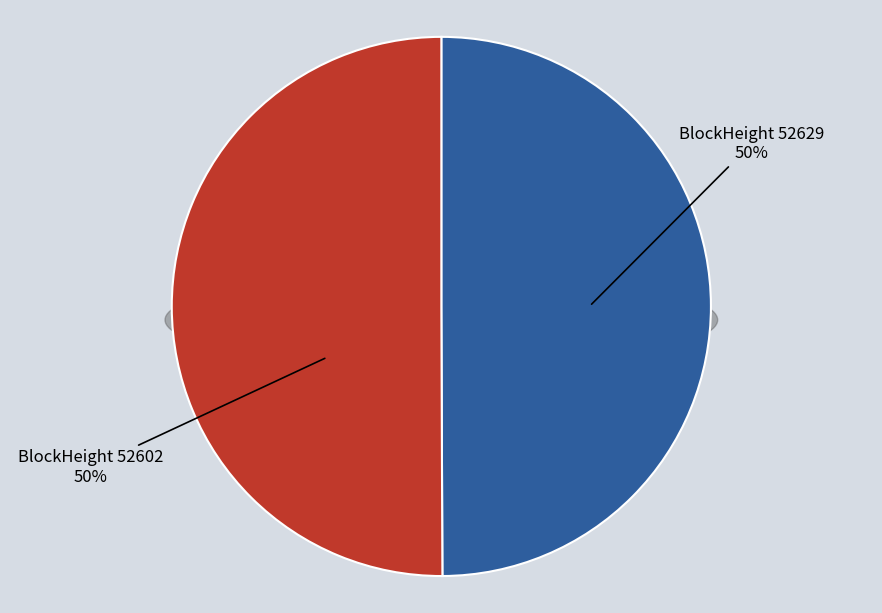

To the nearest percent, what is the average slice percentage?

50%